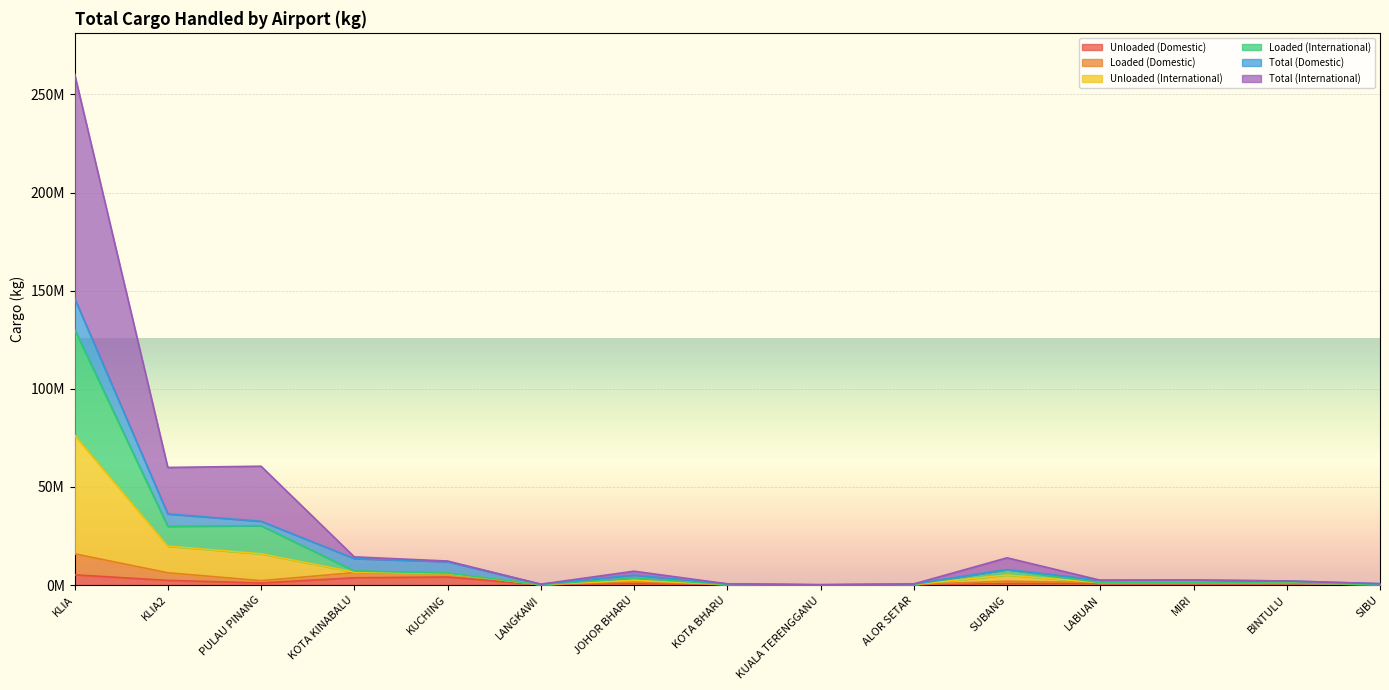

What is the minimum value for Total (International)?

190012